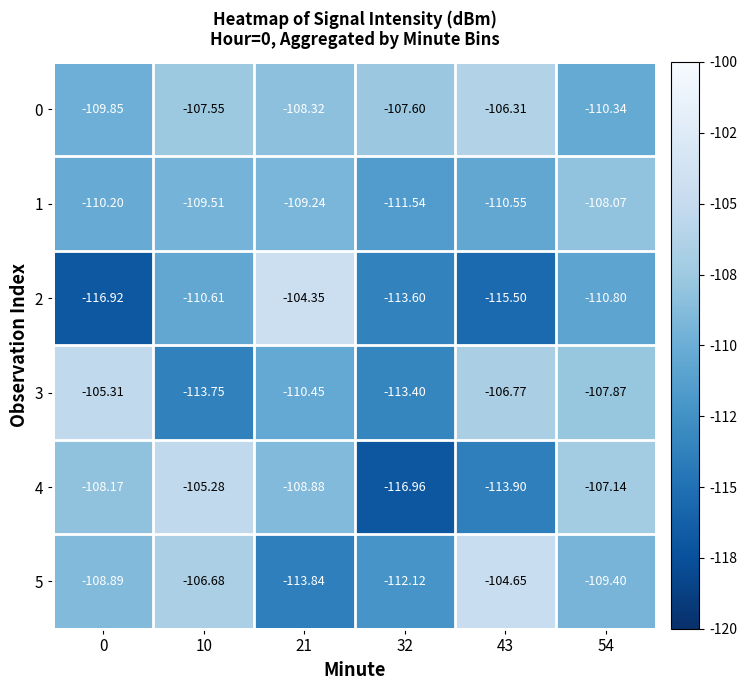

Is the value of 1 at 10 greater than the value of 4 at 10?

No